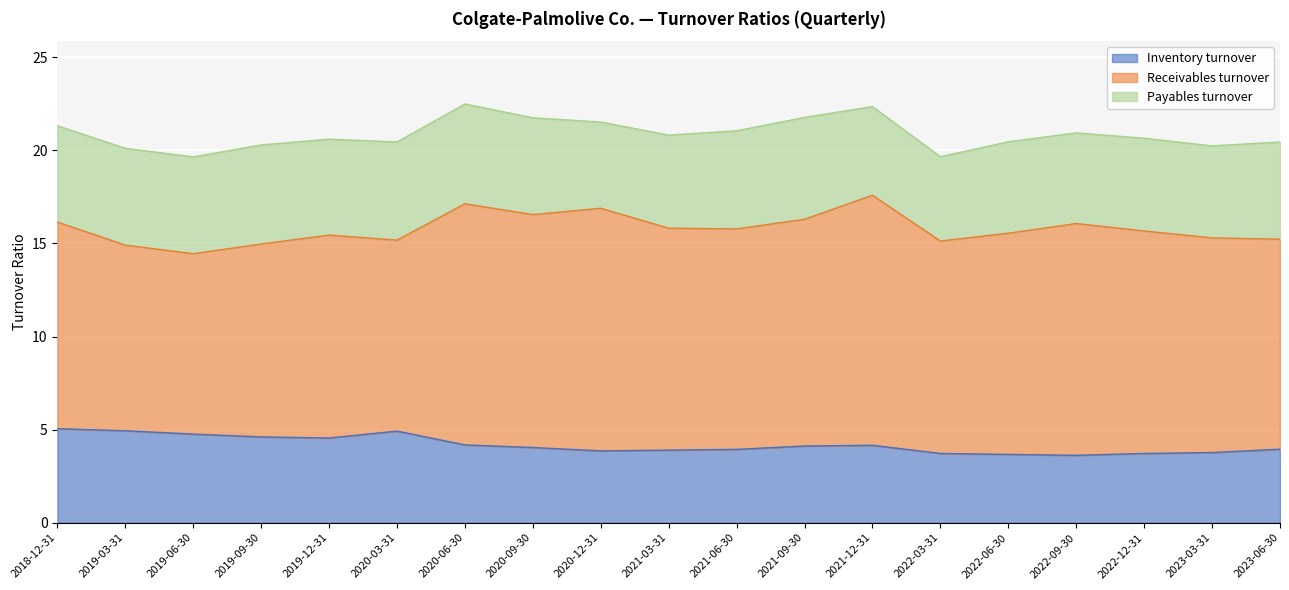

What is the label of the 14th point from the left?

2022-03-31